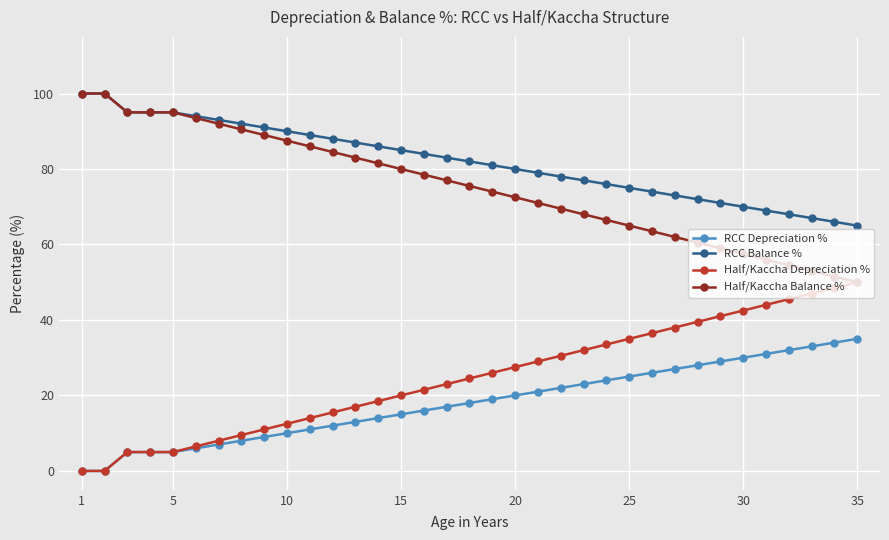

What are all the series names shown in the legend?

RCC Depreciation %, RCC Balance %, Half/Kaccha Depreciation %, Half/Kaccha Balance %